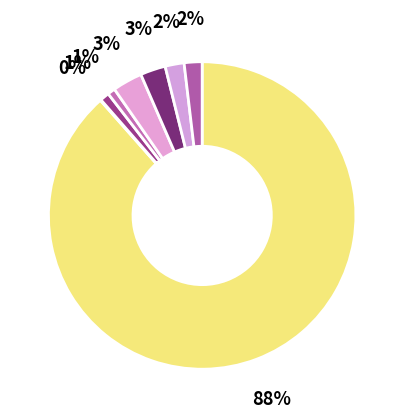

Which slice is the largest?

500 Words or Less